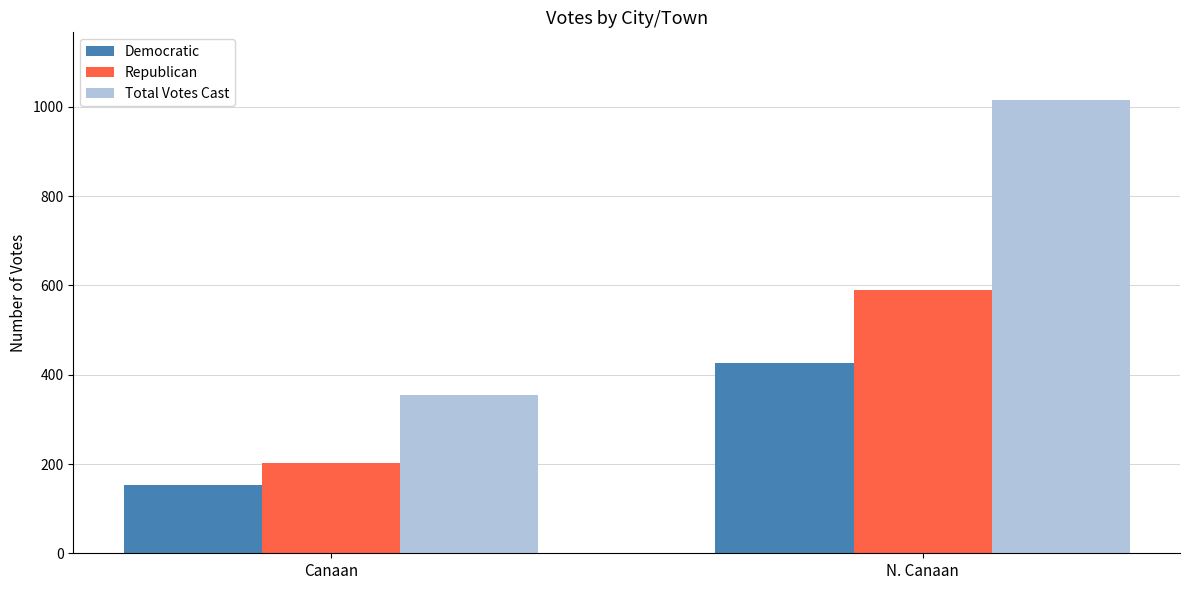

What is the average value of the Democratic series?

289